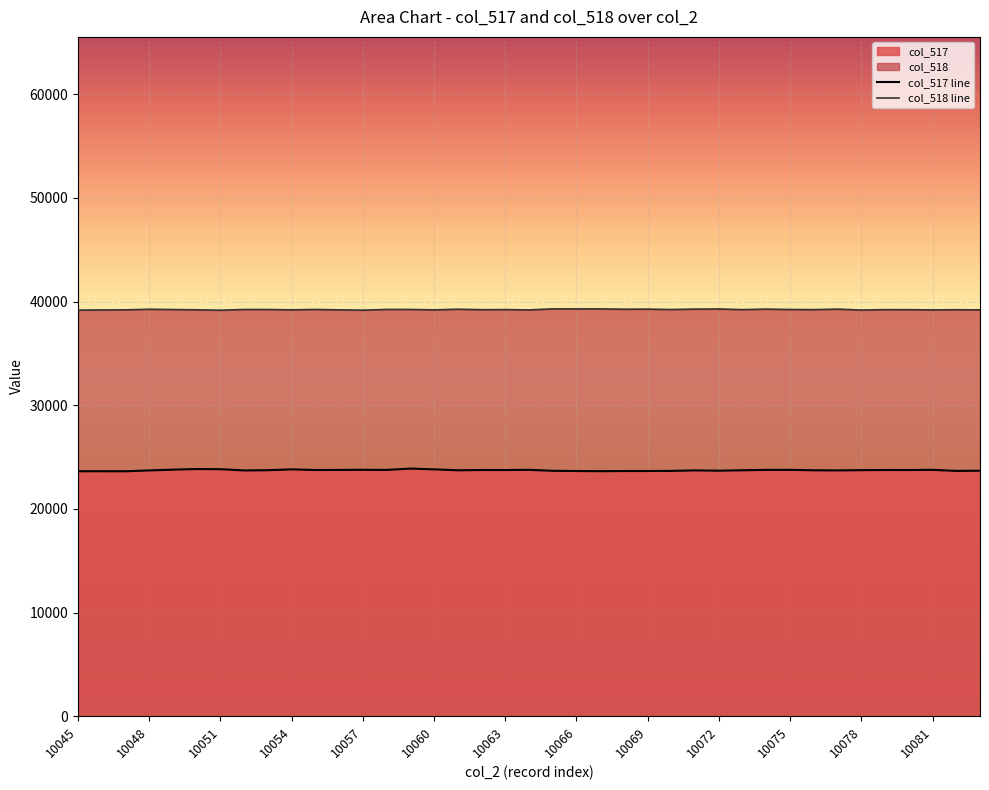

How many values in the col_518 series are below 39225?

18